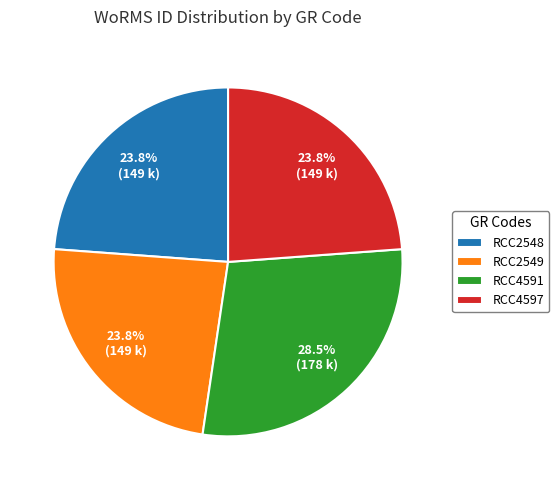

How many segments does this pie chart have?

4